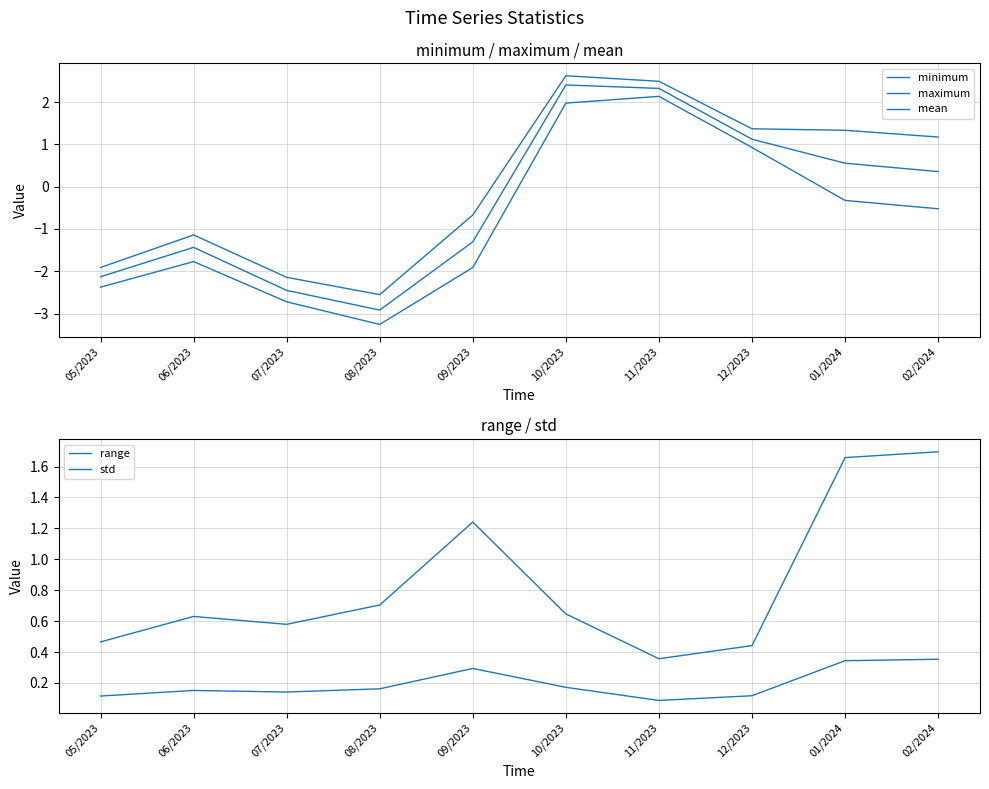

At 08/2023, list the series in order from largest to smallest.

range, std, maximum, mean, minimum